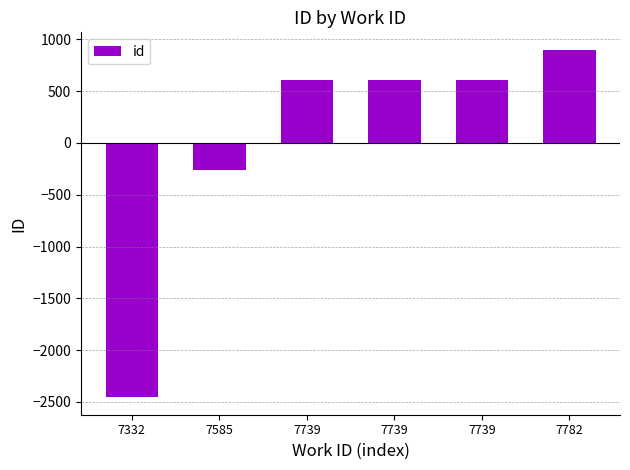

How many data points does each series have?

6